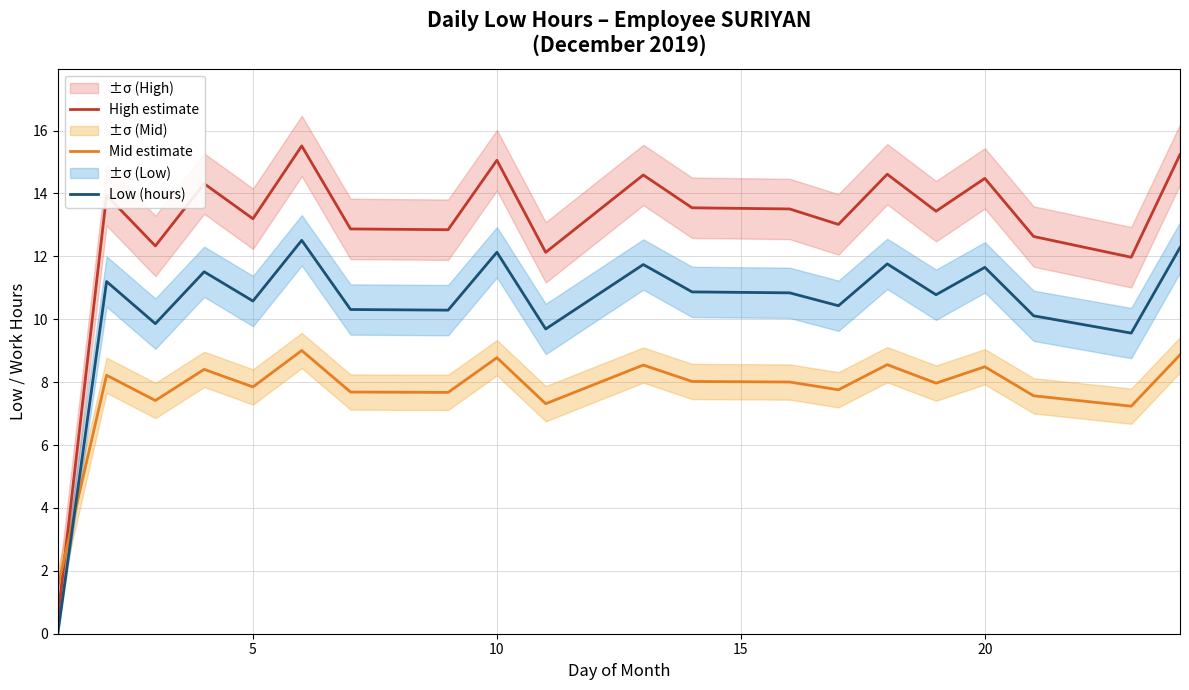

Which series ends up on top after the final intersection of Mid estimate and Low (hours)?

Low (hours)